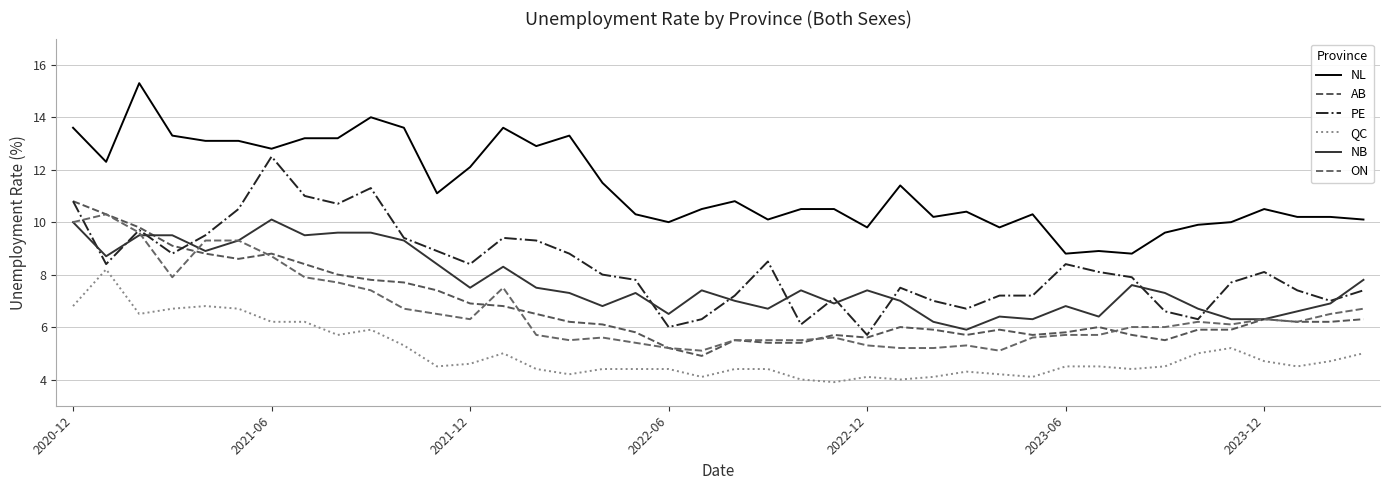

How many interior local valleys does the ON series have?

7